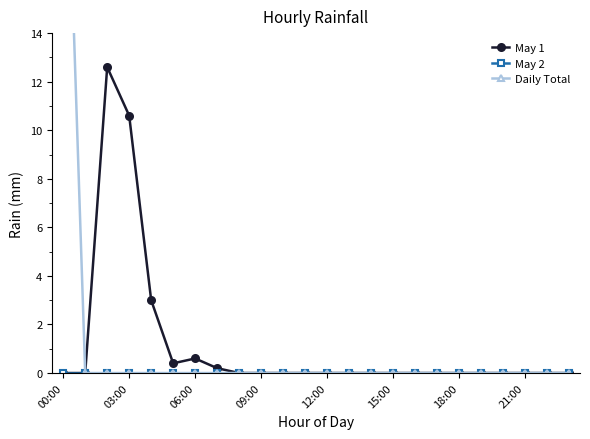

How many data points in Daily Total are above 0?

1